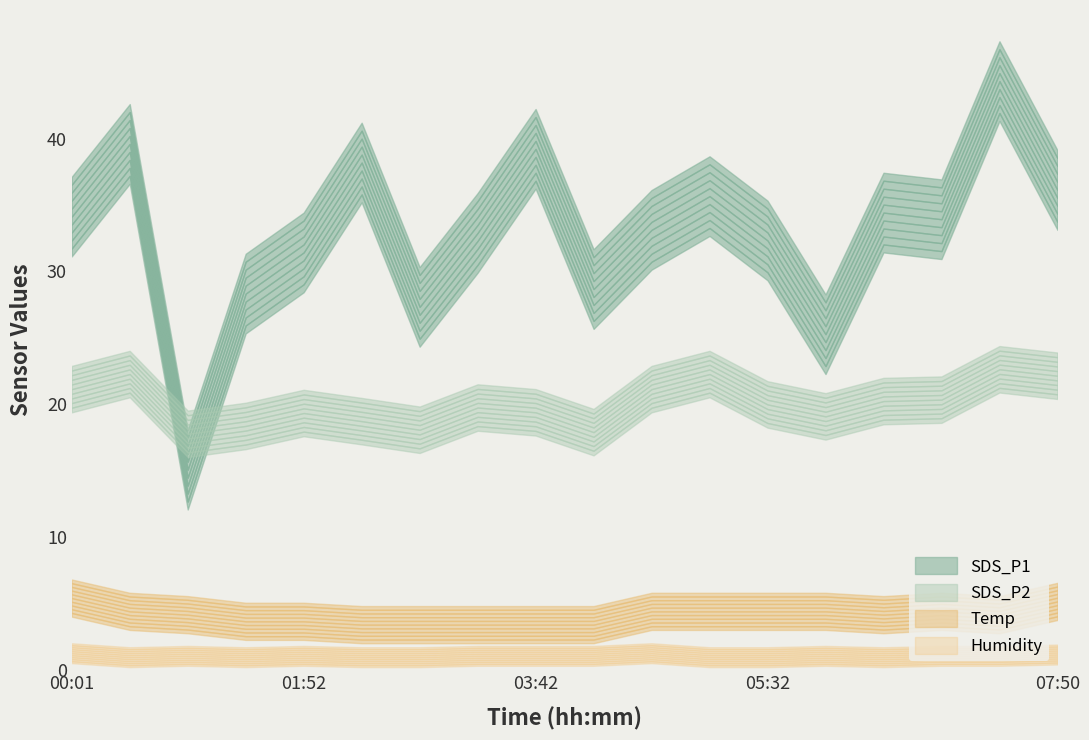

How many data points does each series have?

18